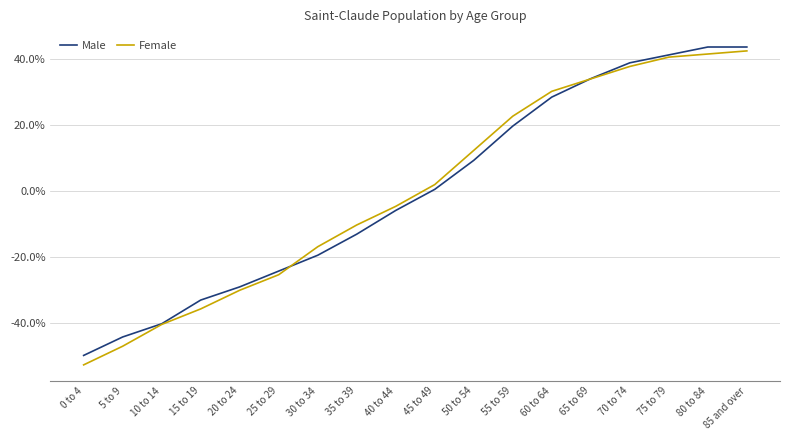

After their last crossing, which series has the higher values: Male or Female?

Male